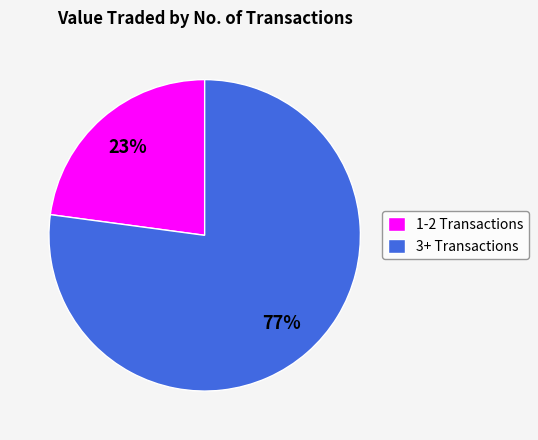

Rank the categories by value from lowest to highest.

1-2 Transactions, 3+ Transactions